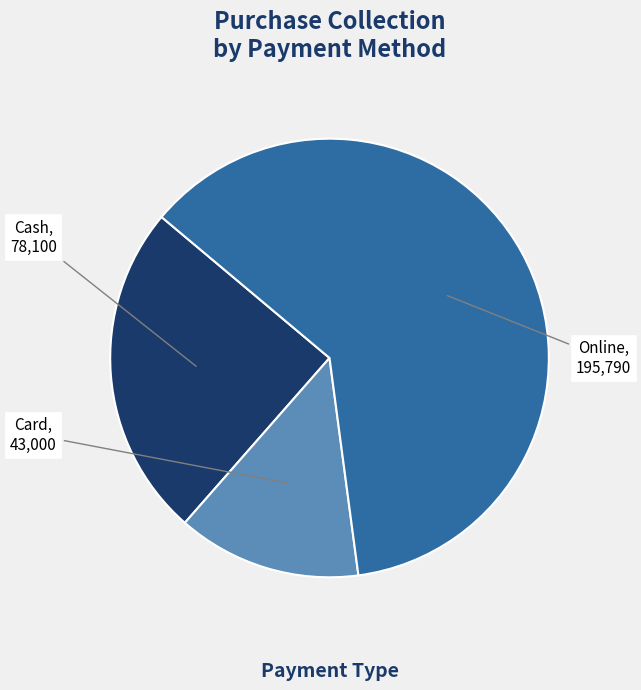

Is there any slice that represents more than half of the pie?

Yes